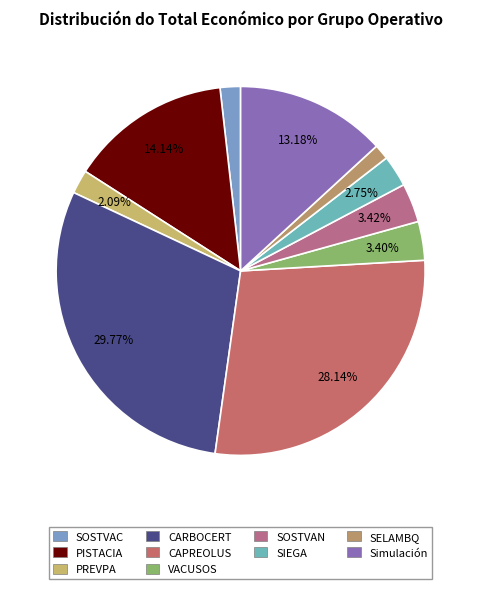

Is there any slice that represents more than half of the pie?

No